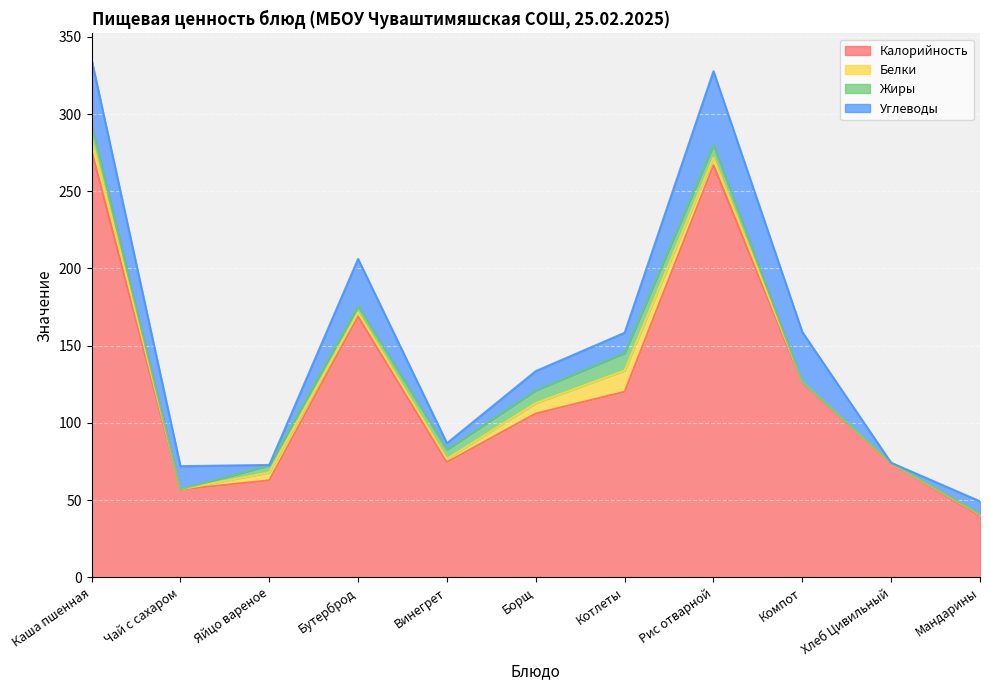

The value of Углеводы at Мандарины is 8.1. True or false?

True